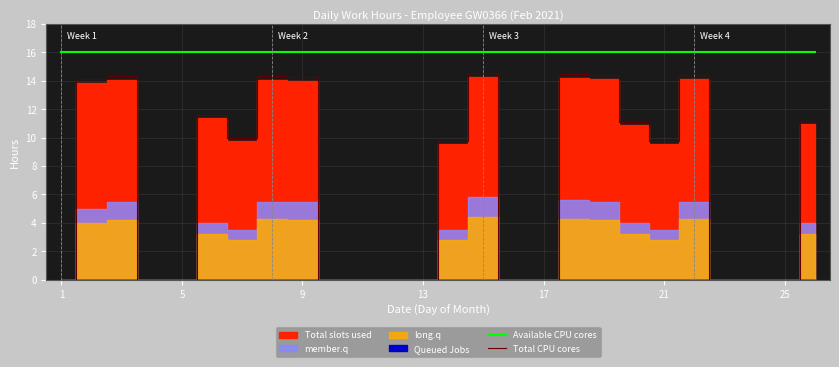

Does the chart display data point markers on the line(s)?

No